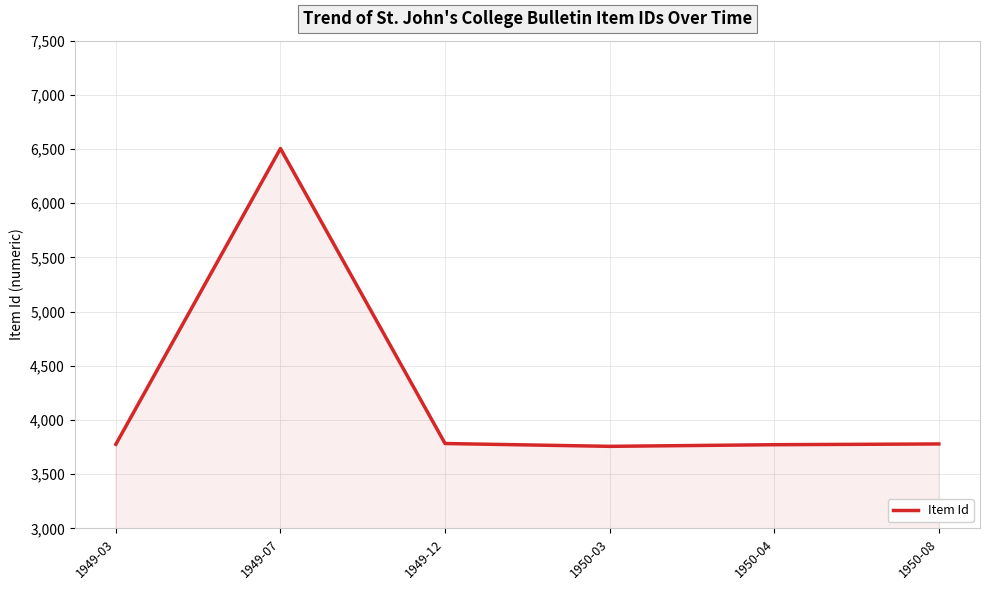

What is the sum of all values?

25372